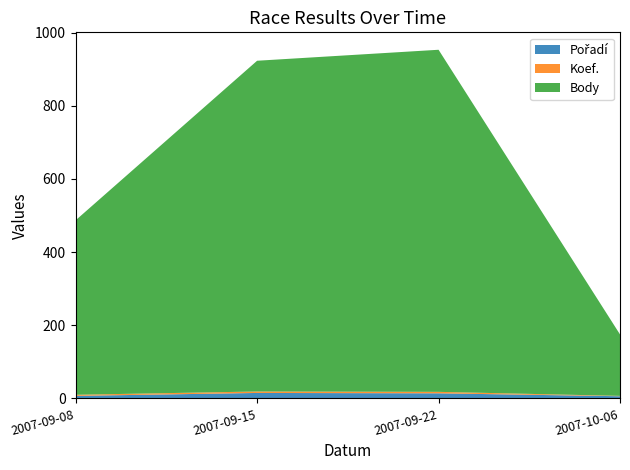

Reading left to right, extract all data points from this chart.

Pořadí: 7	15	14	6
Koef.: 3	4	4	1
Body: 477	904	935	168